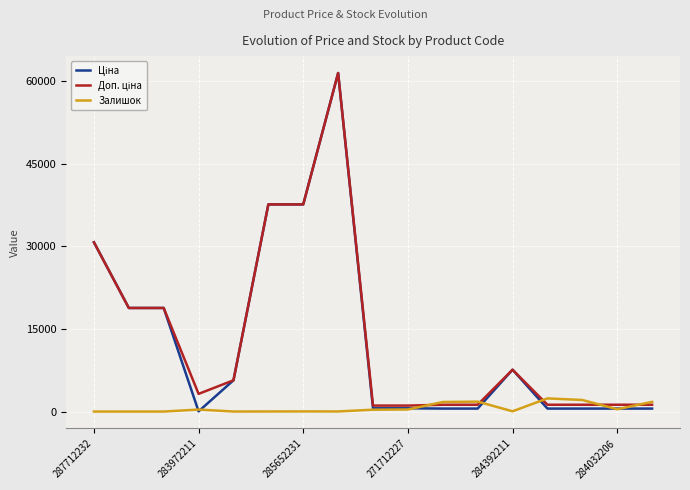

What is the maximum value shown in the chart?

61434.3